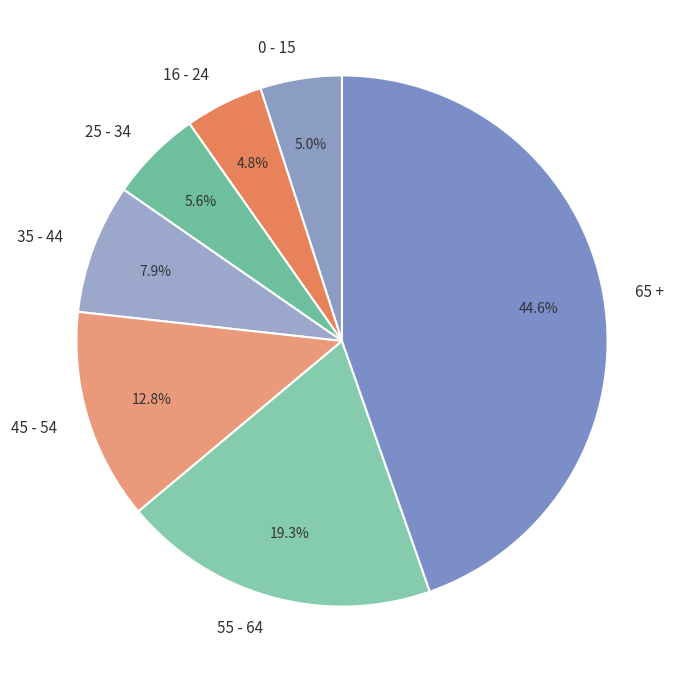

Count the number of slices in the pie.

7